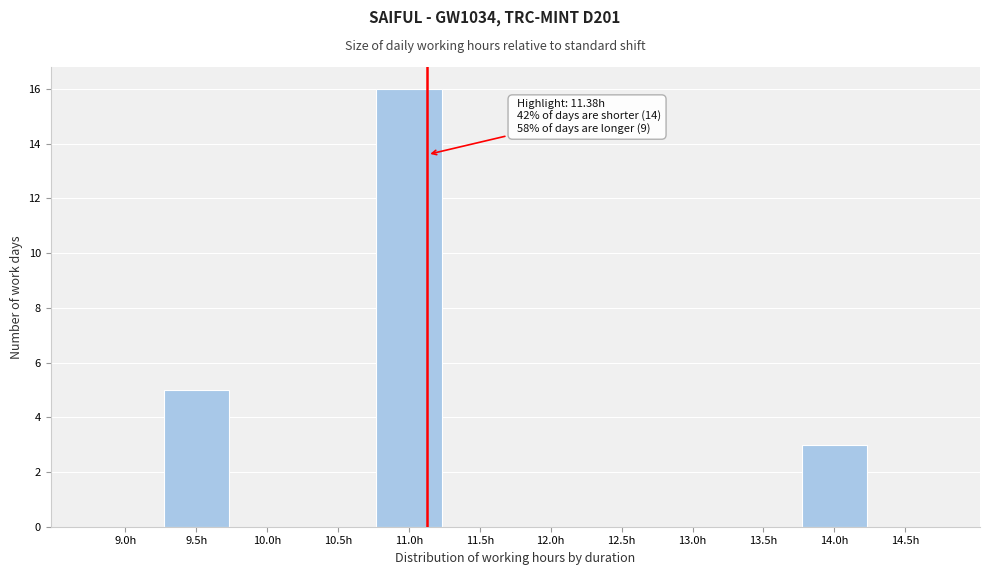

Reading left to right, transcribe all the data shown in this chart.

9.0h=0	9.5h=5	10.0h=0	10.5h=0	11.0h=16	11.5h=0	12.0h=0	12.5h=0	13.0h=0	13.5h=0	14.0h=3	14.5h=0